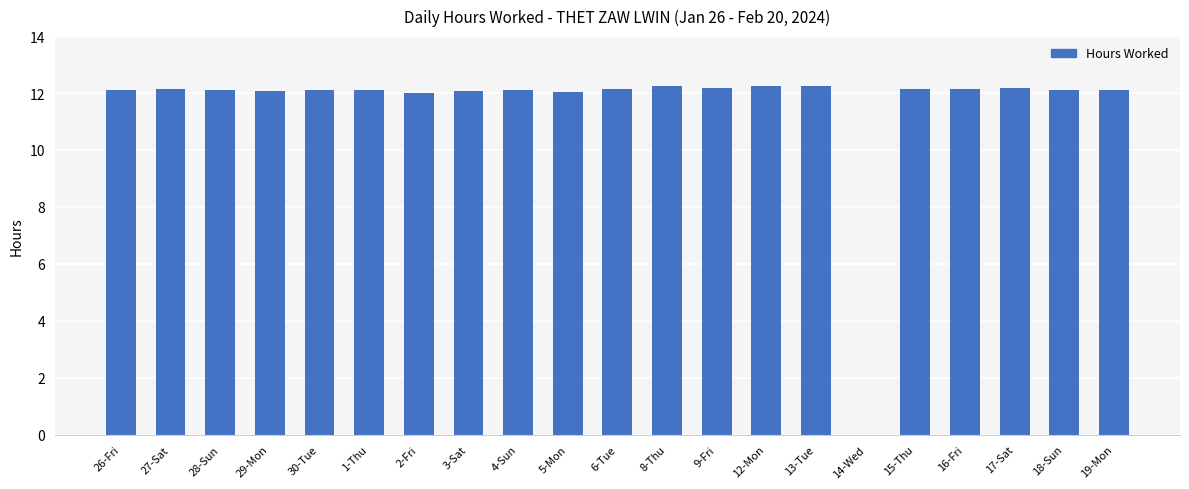

What is the sum of all values?

242.5